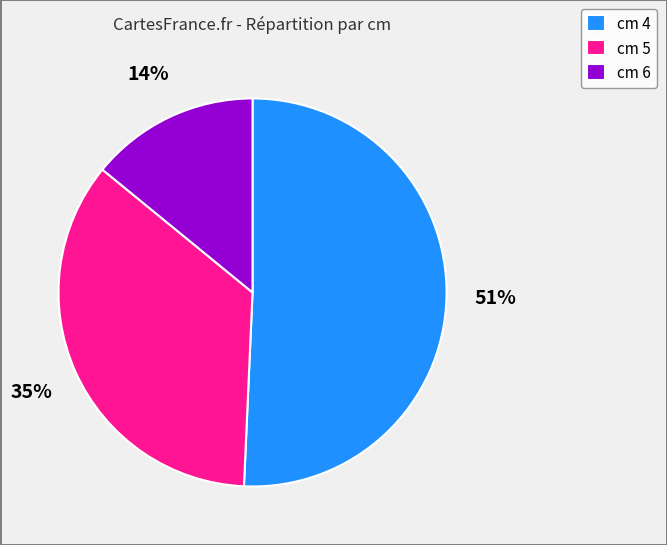

How many slices are in this pie chart?

3